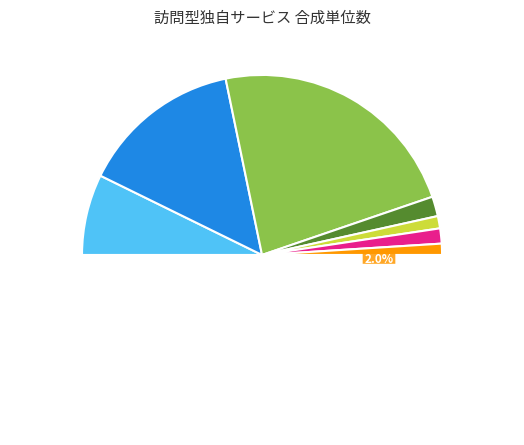

To the nearest percent, what percentage of the pie is 訪問型独自サービス２２?

2%